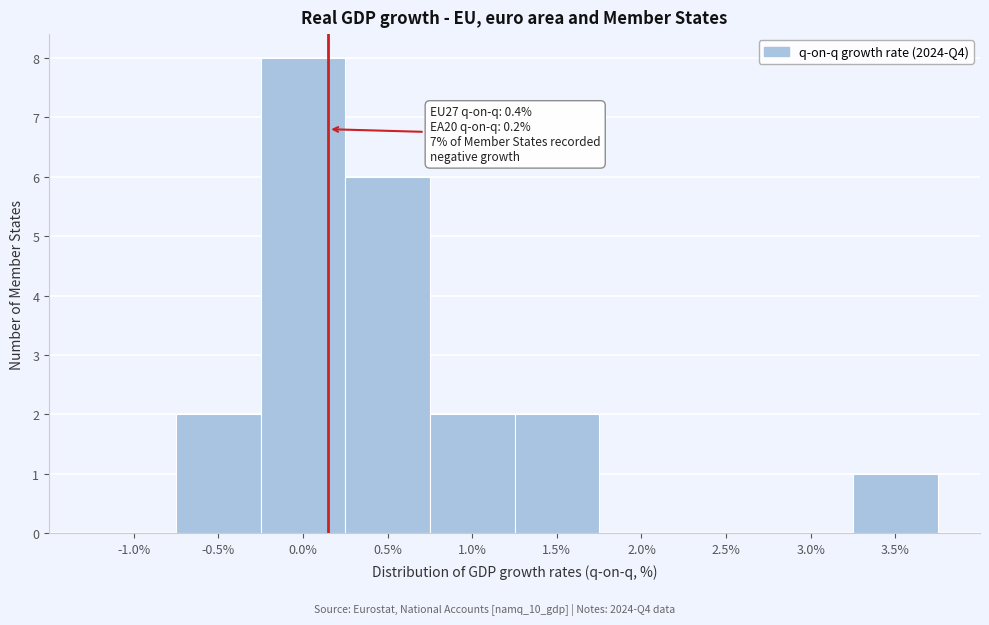

Reading left to right, list all the values displayed in this chart.

-1.0%=0	-0.5%=2	0.0%=8	0.5%=6	1.0%=2	1.5%=2	2.0%=0	2.5%=0	3.0%=0	3.5%=1